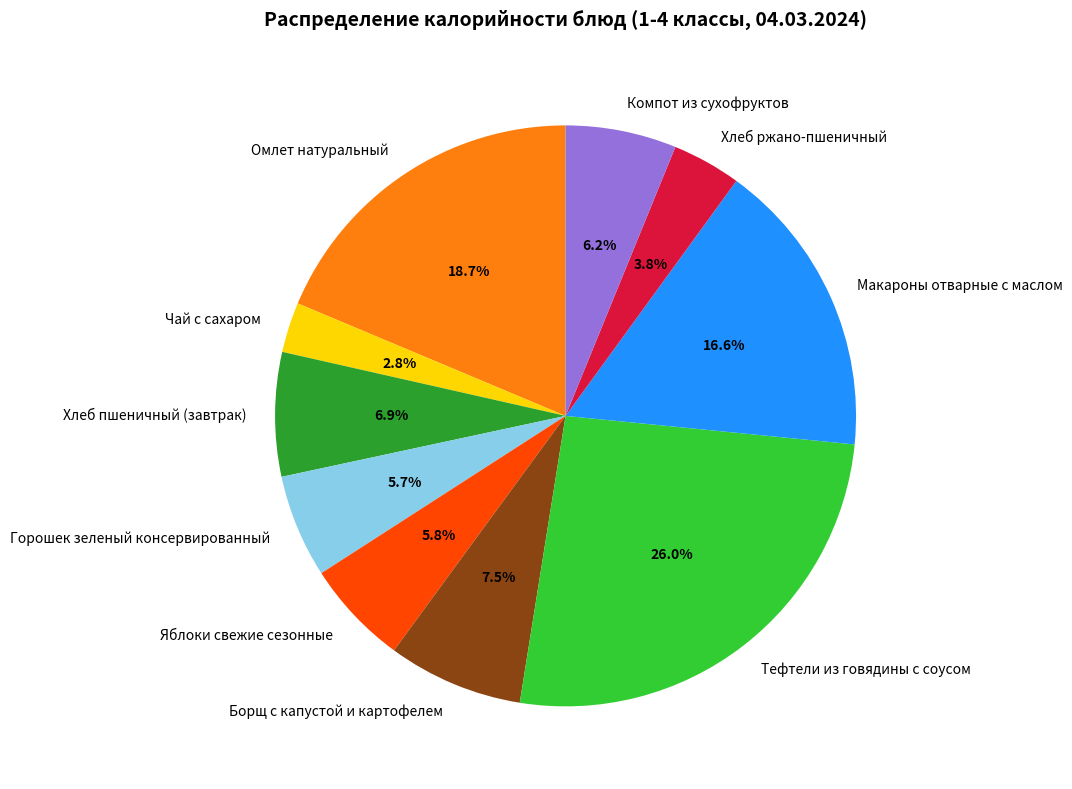

Count the number of slices in the pie.

10